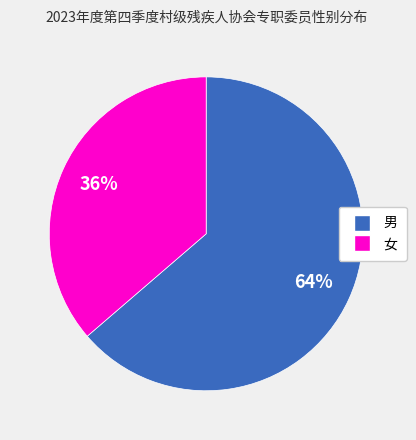

Is the sum of 男 and 女 greater than half?

Yes